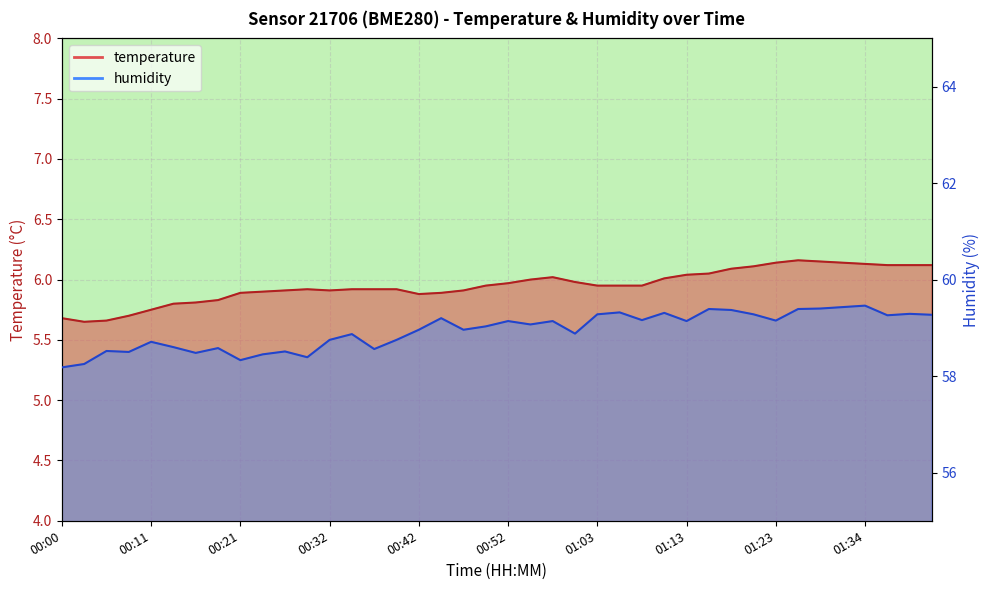

Reading right to left, what are all the values shown in this chart?

temperature: 6.1	6.1	6.1	6.1	6.1	6.2	6.2	6.1	6.1	6.1	6.0	6.0	6.0	6.0	6.0	6.0	6.0	6.0	6.0	6.0	6.0	5.9	5.9	5.9	5.9	5.9	5.9	5.9	5.9	5.9	5.9	5.9	5.8	5.8	5.8	5.8	5.7	5.7	5.7	5.7
humidity: 59.3	59.3	59.3	59.5	59.4	59.4	59.4	59.1	59.3	59.4	59.4	59.1	59.3	59.2	59.3	59.3	58.9	59.1	59.1	59.1	59.0	59.0	59.2	59.0	58.8	58.6	58.9	58.8	58.4	58.5	58.5	58.3	58.6	58.5	58.6	58.7	58.5	58.5	58.2	58.2